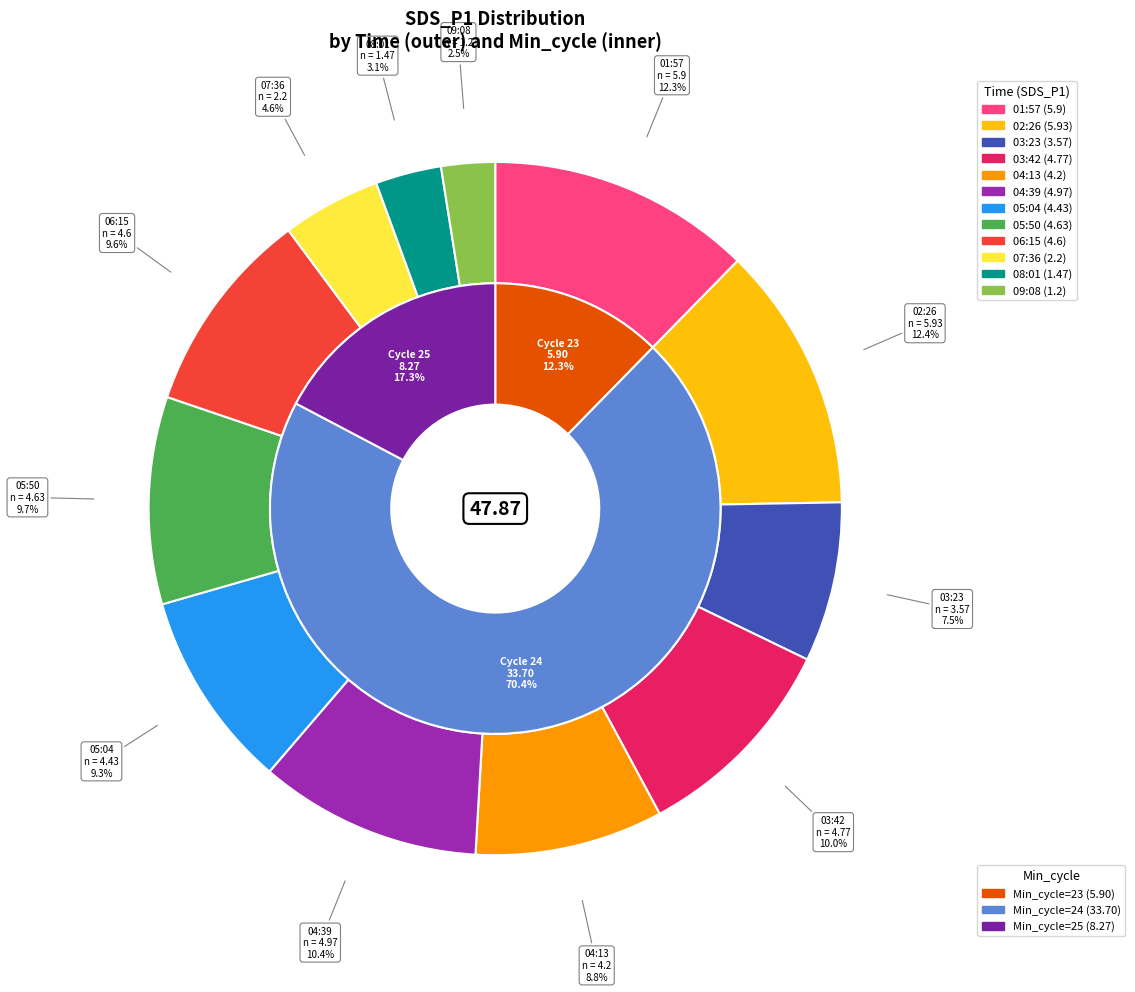

What is the change in value from 02:26 to 09:08?

-4.7